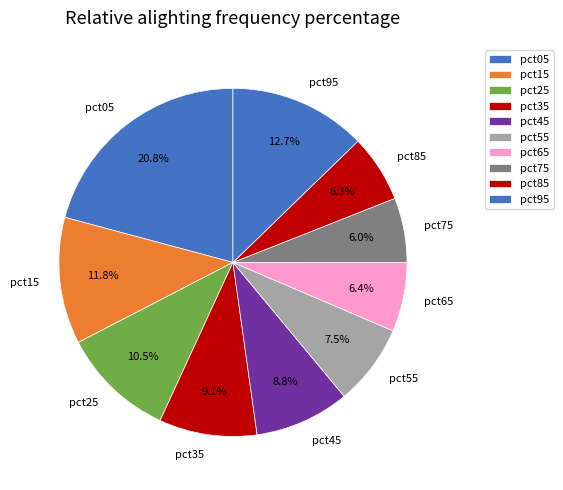

Which slice is the largest?

pct05